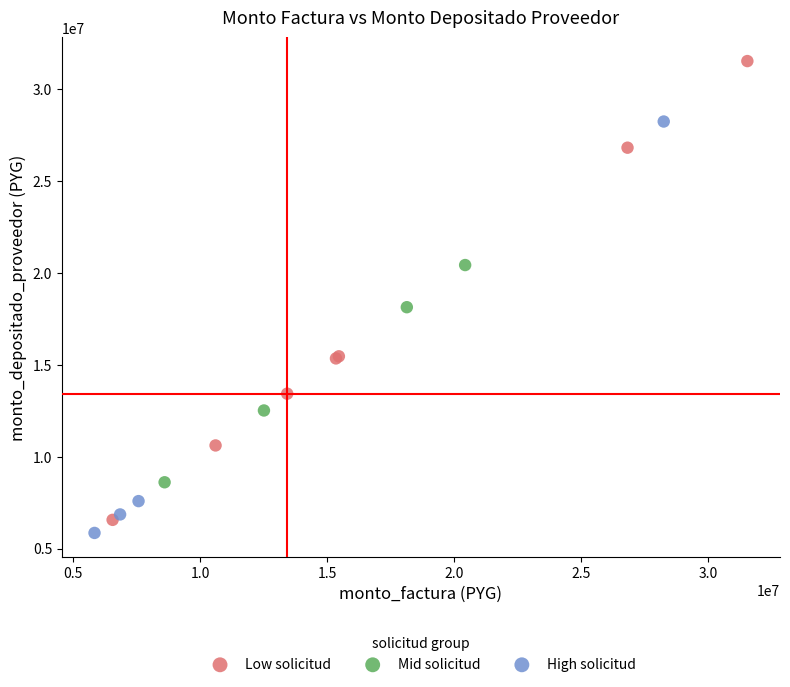

Which series reaches the maximum Y coordinate?

Low solicitud